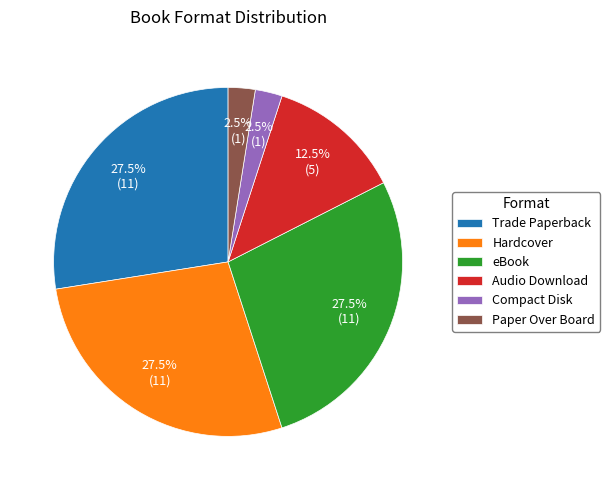

Is the sum of Hardcover and Compact Disk greater than half?

No